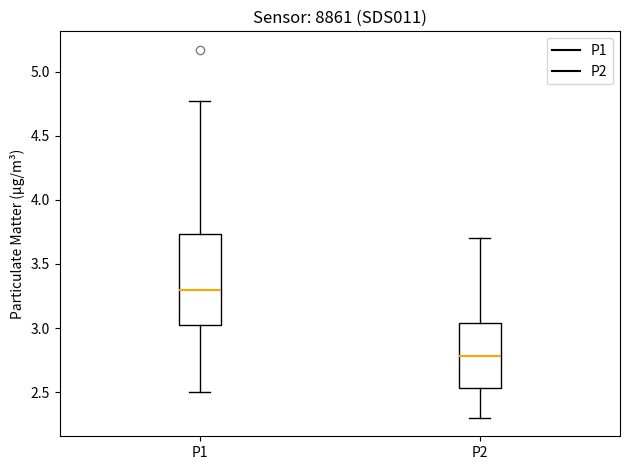

Which box is the tallest, from its lower edge to its upper edge?

P1